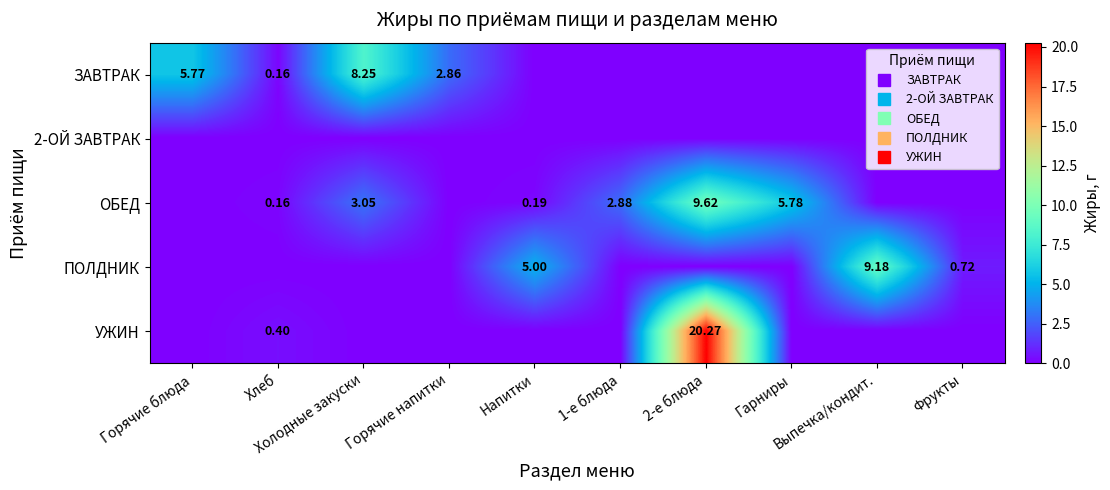

Which series has the largest total across all categories?

ОБЕД